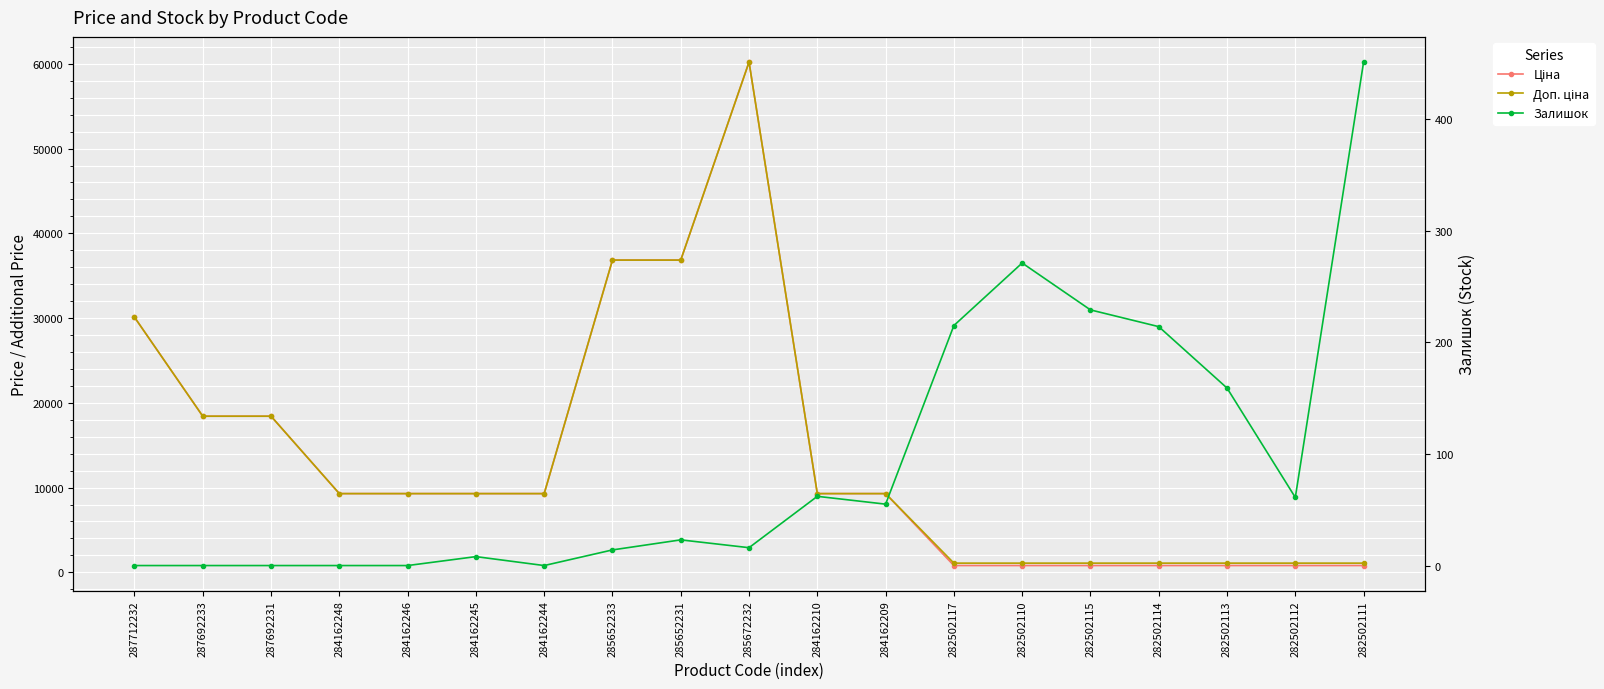

At how many categories does at least one series exceed 35069?

3